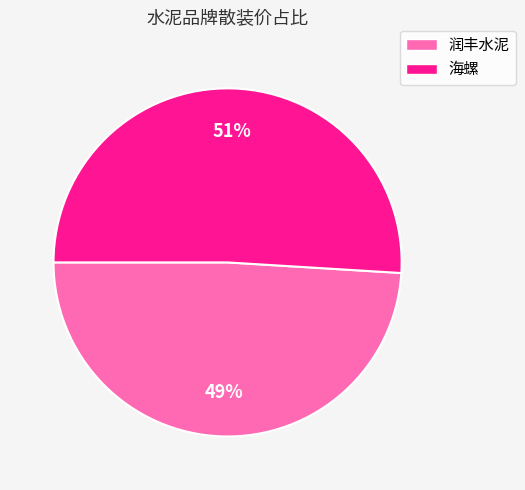

Rank the categories by value from highest to lowest.

海螺, 润丰水泥